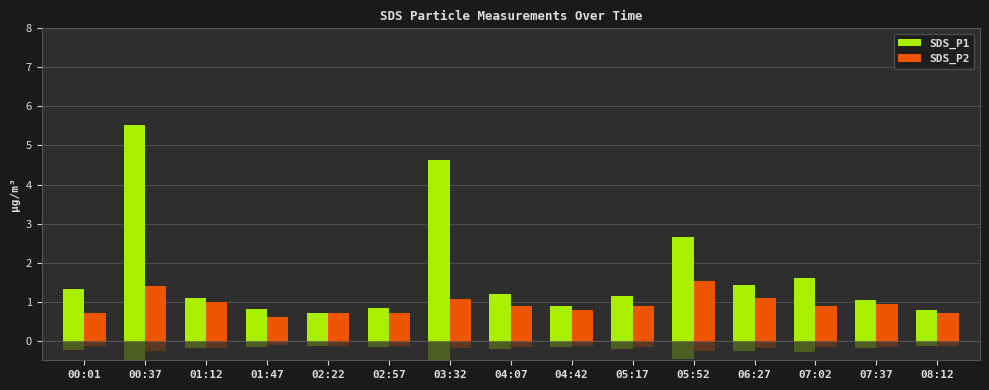

The SDS_P1 series shows 1.0 at 02:22. True or false?

False